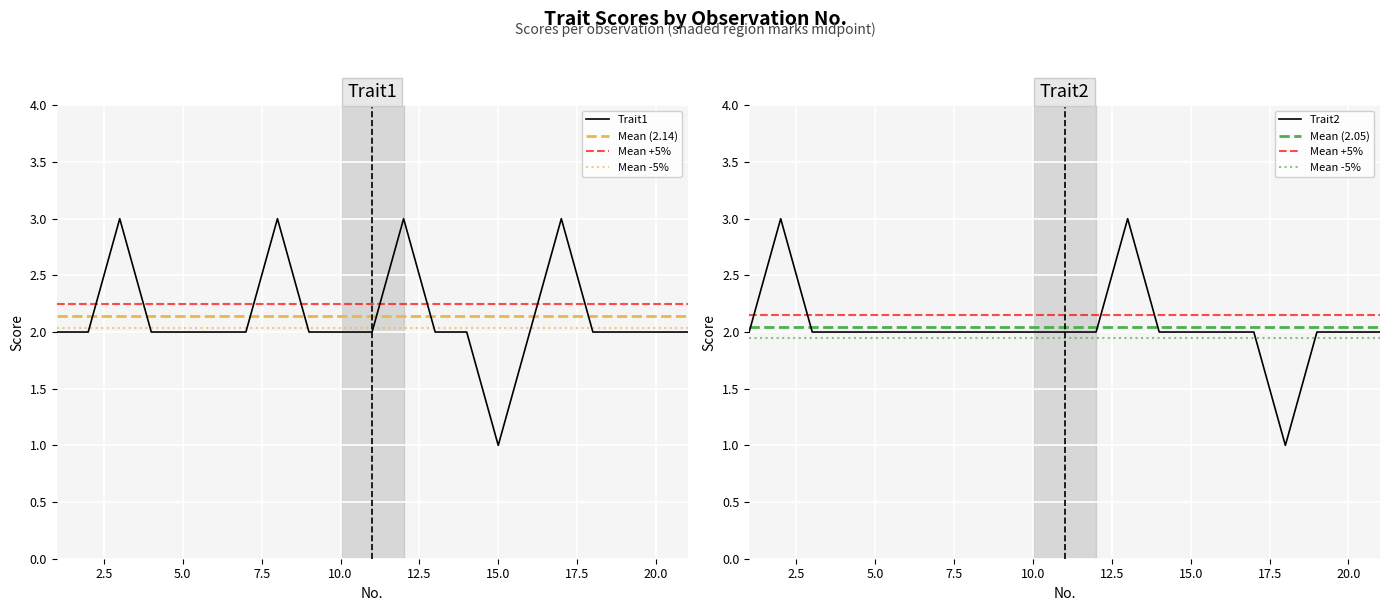

What is the difference between the second highest and minimum values in the Trait2 series?

2